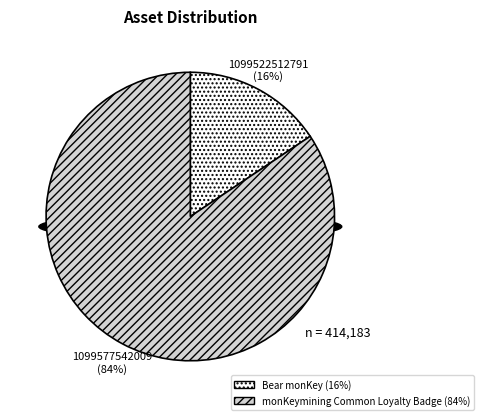

To the nearest percent, what is the difference between the 1099577542009 and 1099522512791 slice percentages?

69%